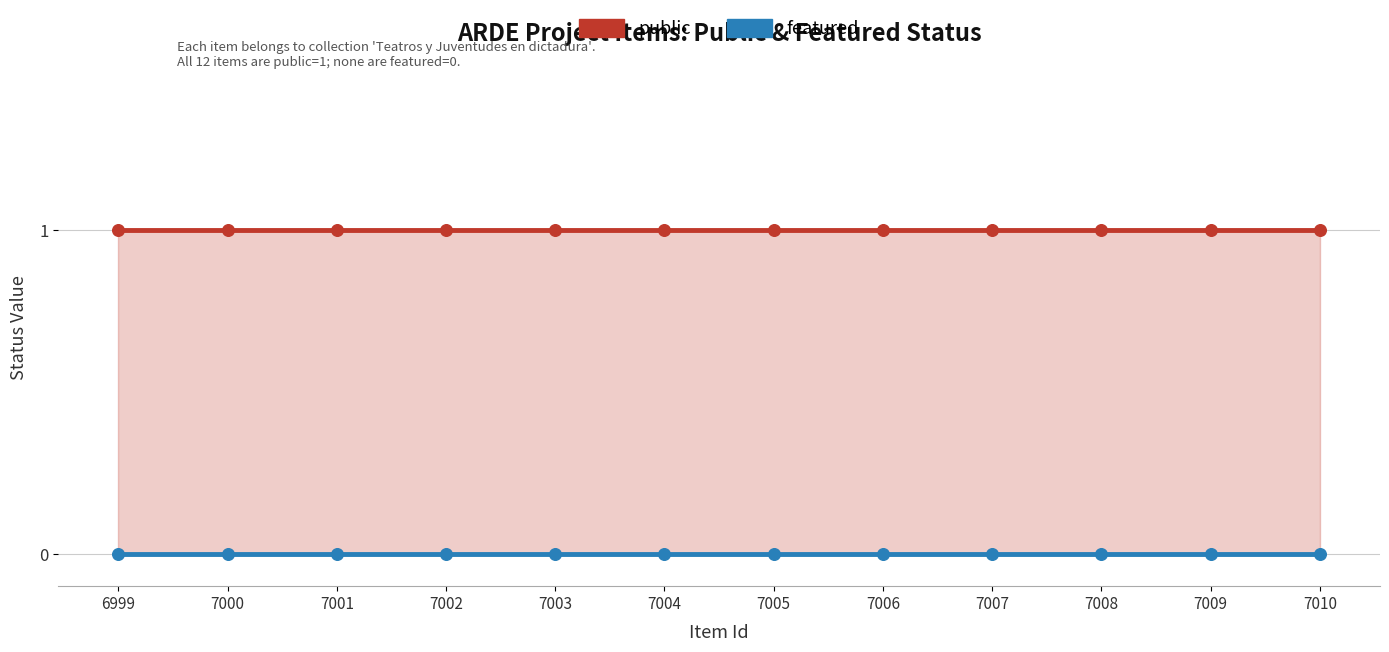

At how many categories does at least one series exceed 0?

12